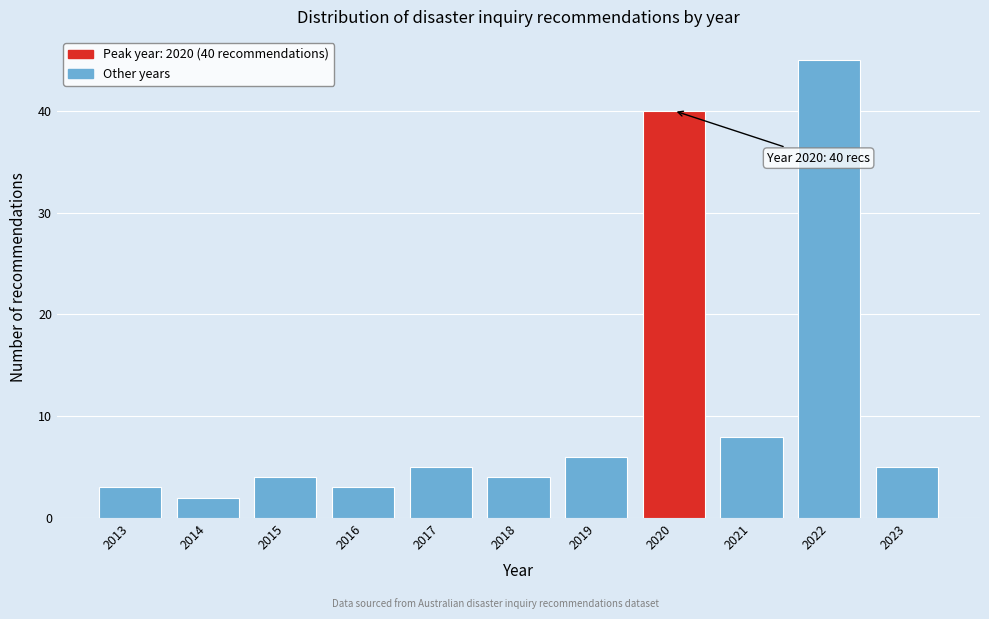

Reading right to left, list all the values displayed in this chart.

5	45	8	40	6	4	5	3	4	2	3